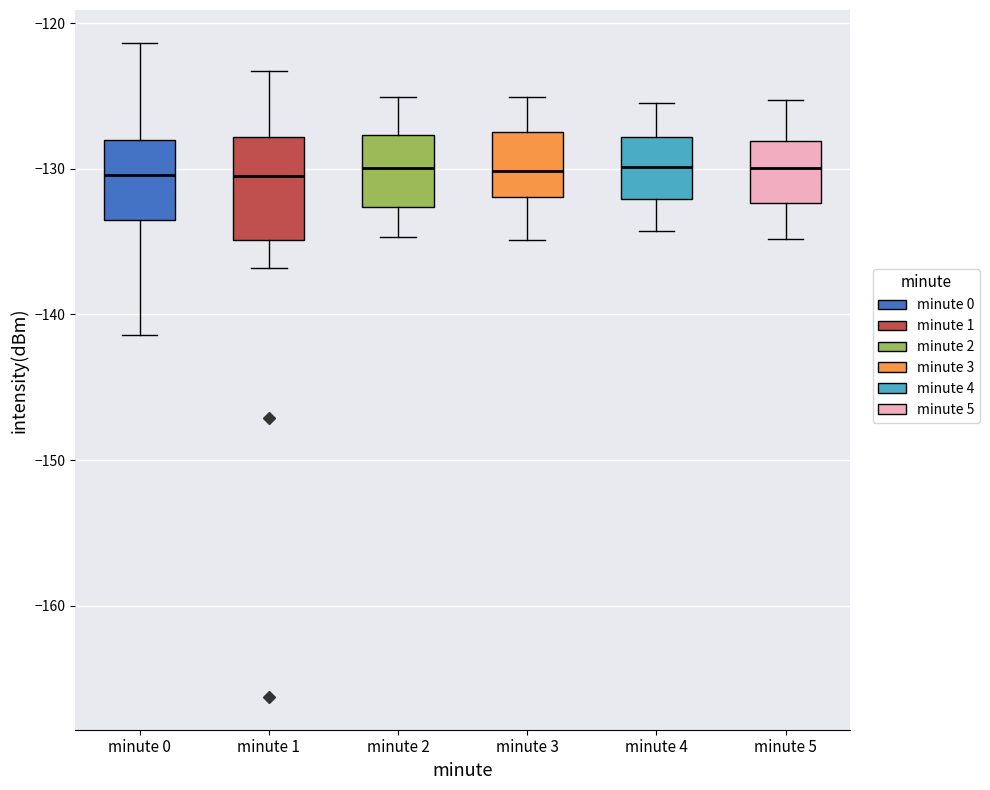

Comparing the boxes themselves (not the whiskers), which one is the tallest?

minute 1